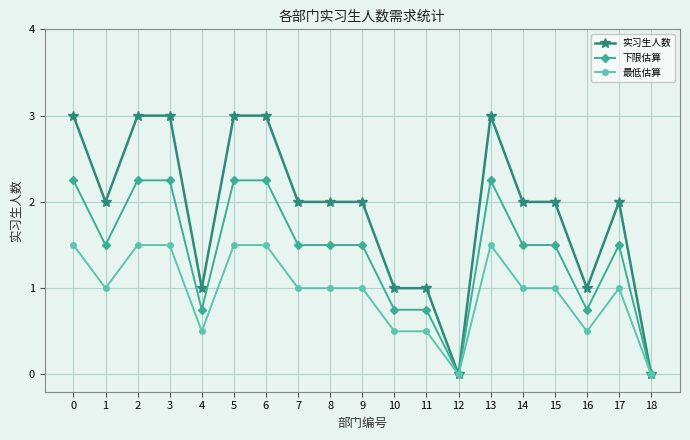

Is the value of 实习生人数 at 10 greater than the value of 下限估算 at 3?

No